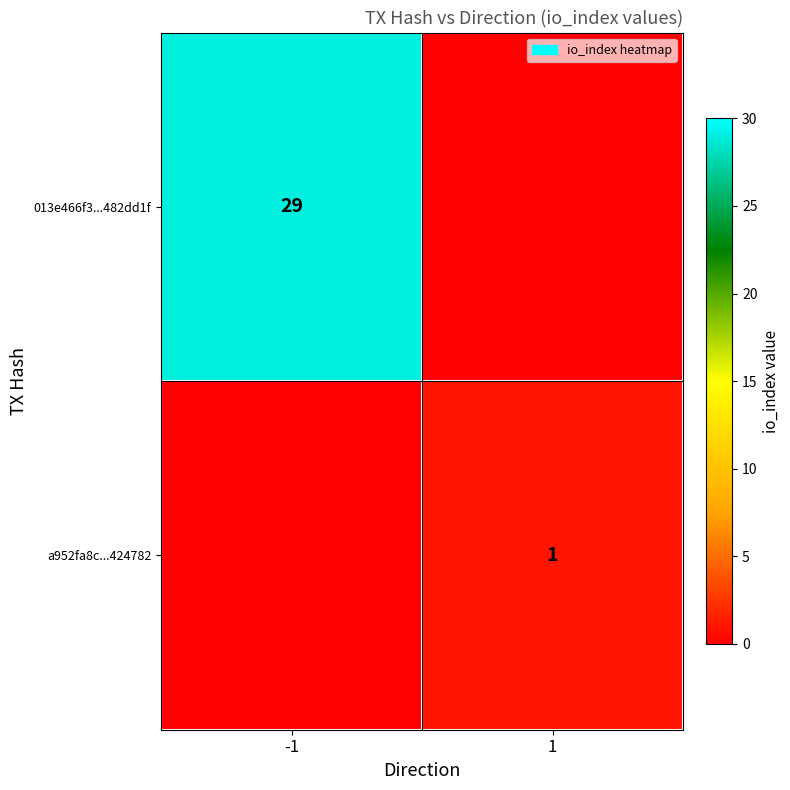

The value of a952fa8c...424782 at 1 is 2. True or false?

False